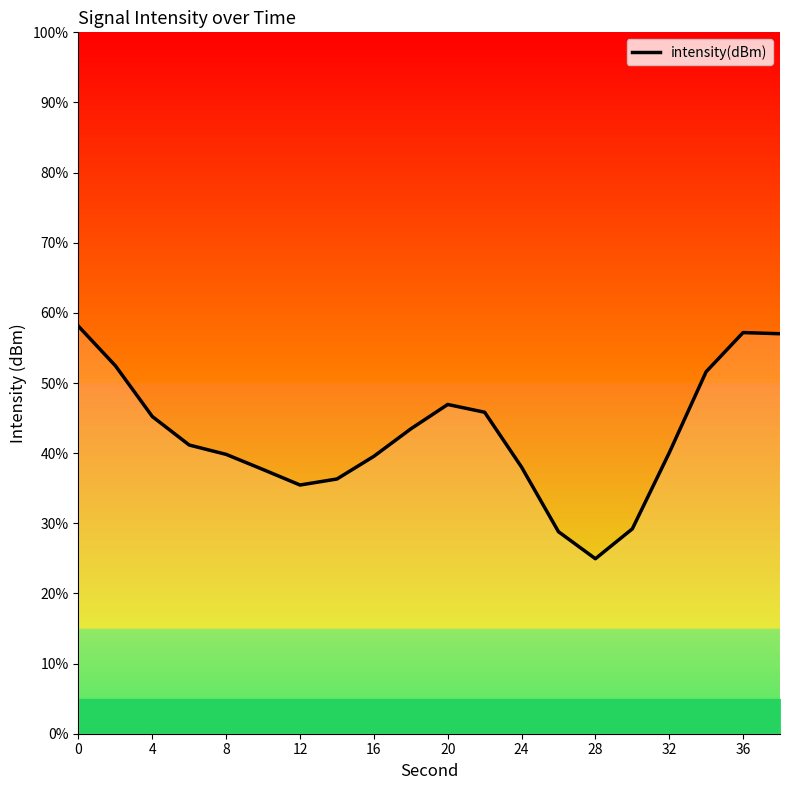

What is the difference between the maximum and minimum values?

33.1